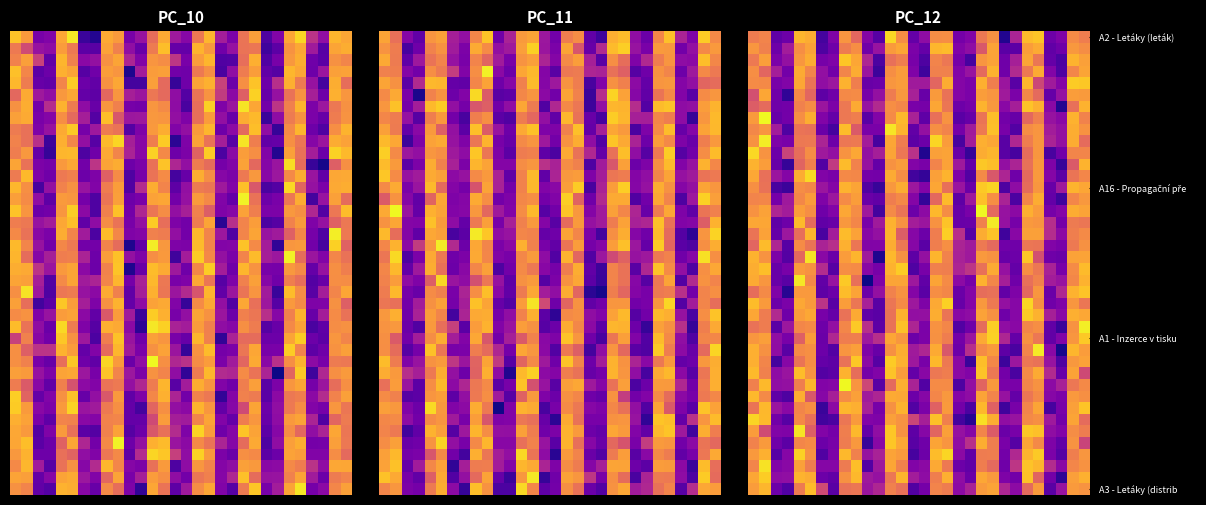

How many data points does each series have?

30